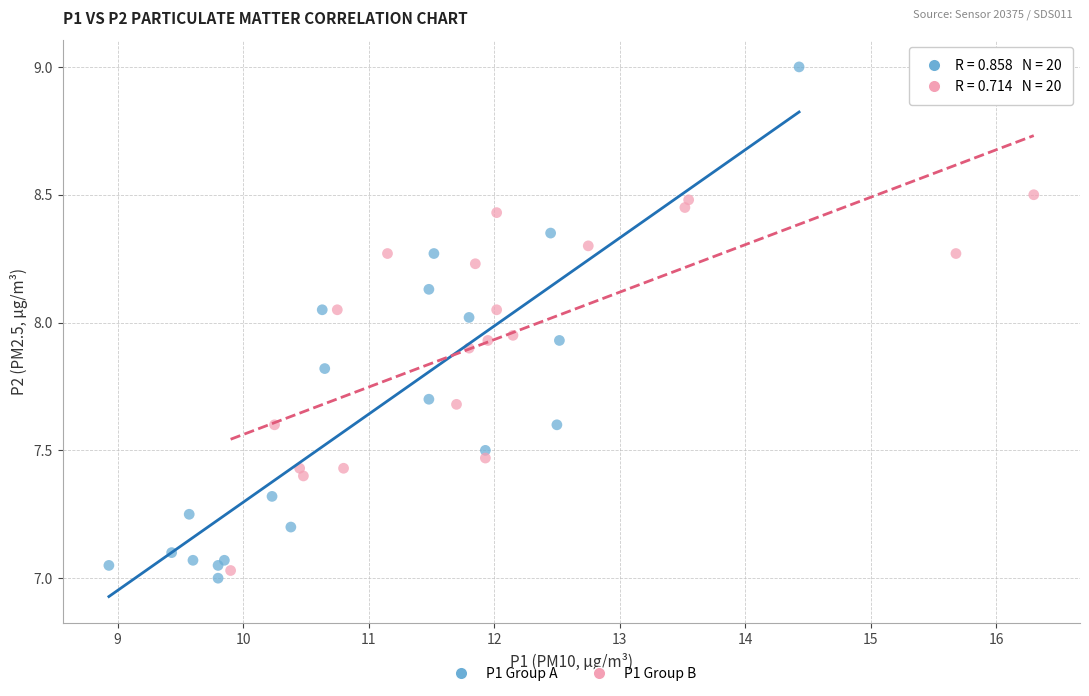

Which series has the largest Y range (max minus min)?

P1 Group A